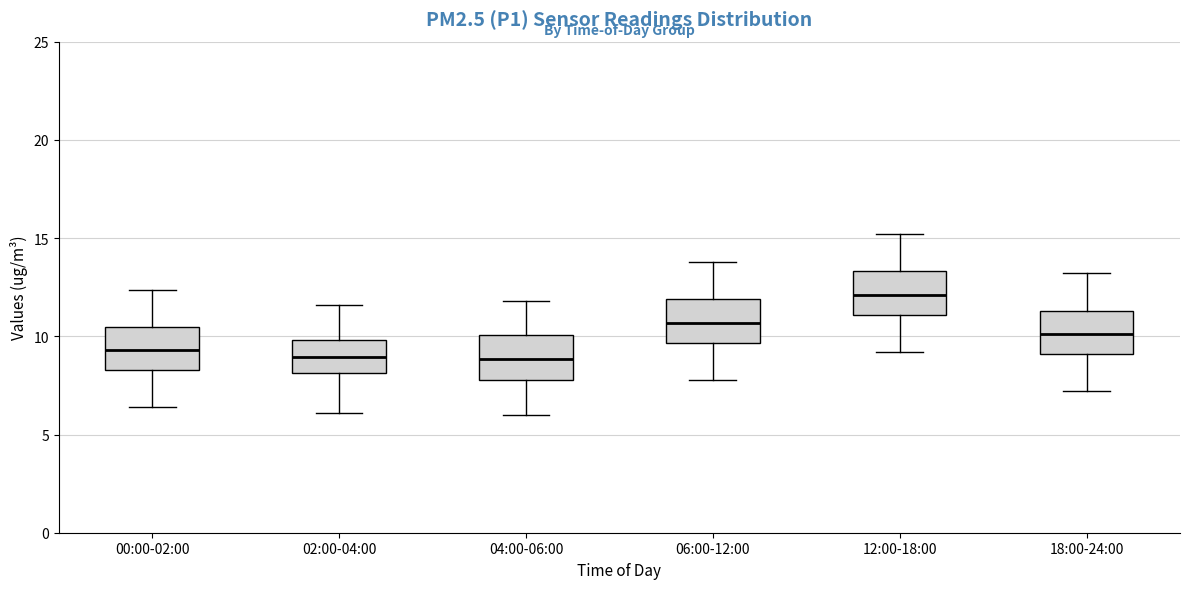

Reading left to right, read every box against the y-axis: the position of its median line, the range the box covers, and the ends of its whiskers. The values are not printed on the chart, so give them approximately, as read against the axis.

00:00-02:00: median 9.5, box 8.5 to 10.5, whiskers 6.5 to 12.5
02:00-04:00: median 9.0, box 8.0 to 10.0, whiskers 6.0 to 11.5
04:00-06:00: median 9.0, box 8.0 to 10.0, whiskers 6.0 to 12.0
06:00-12:00: median 10.5, box 9.5 to 12.0, whiskers 8.0 to 14.0
12:00-18:00: median 12.0, box 11.0 to 13.5, whiskers 9.0 to 15.0
18:00-24:00: median 10.0, box 9.0 to 11.5, whiskers 7.0 to 13.0